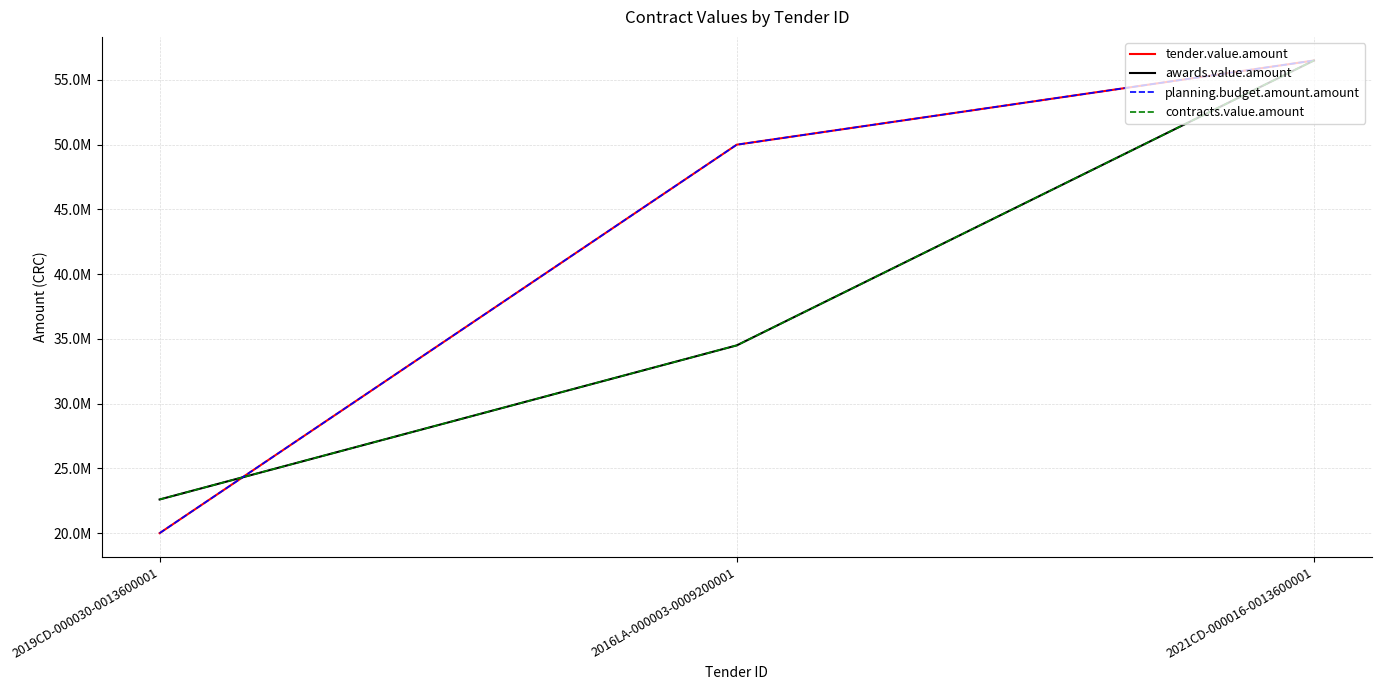

Does the chart have visible grid lines?

Yes